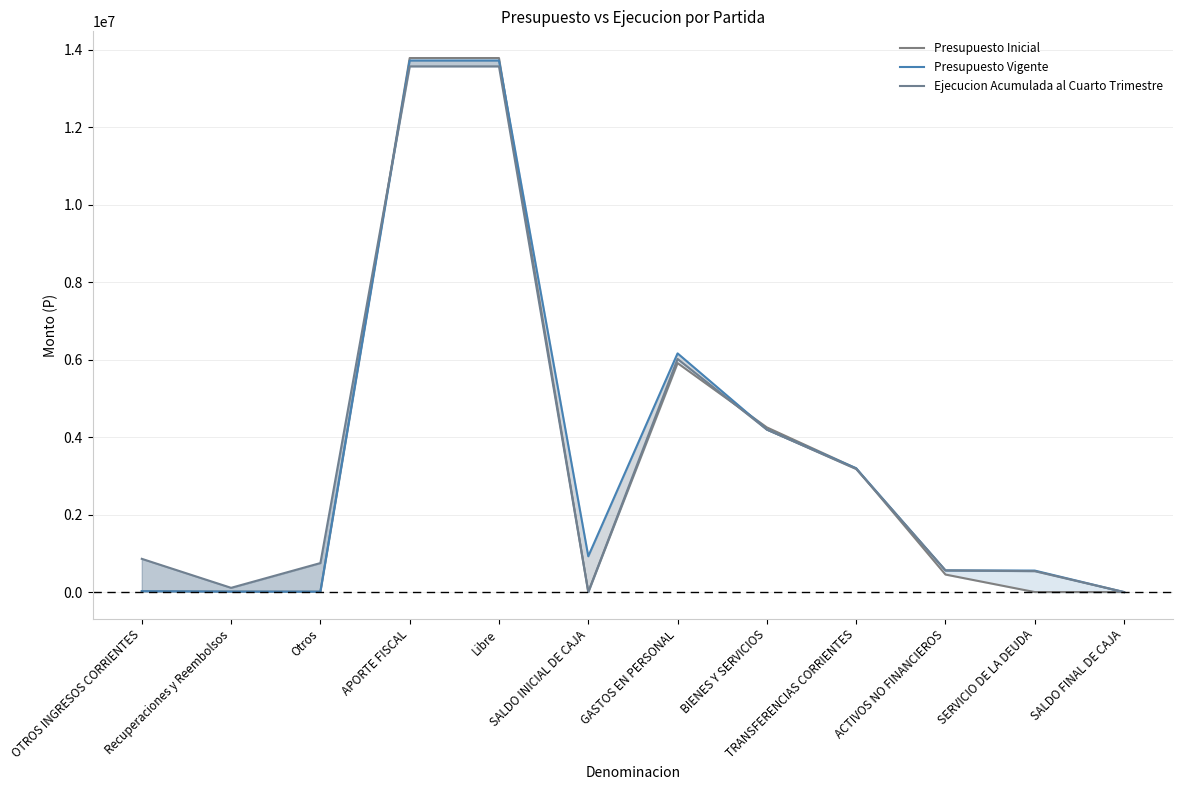

What is the total value across all series at APORTE FISCAL?

41070661